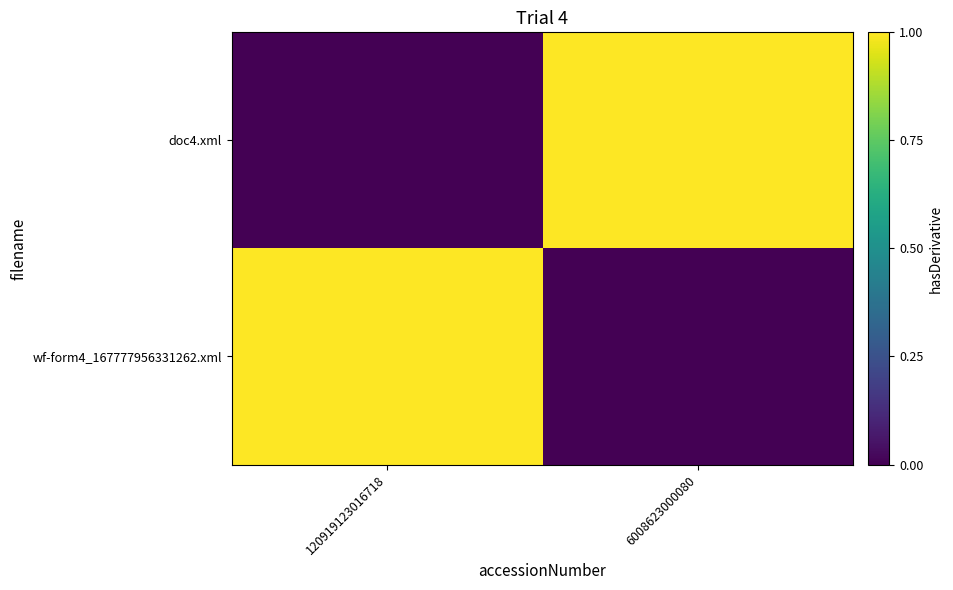

Rank the series at 120919123016718 from highest to lowest value.

wf-form4_167777956331262.xml, doc4.xml